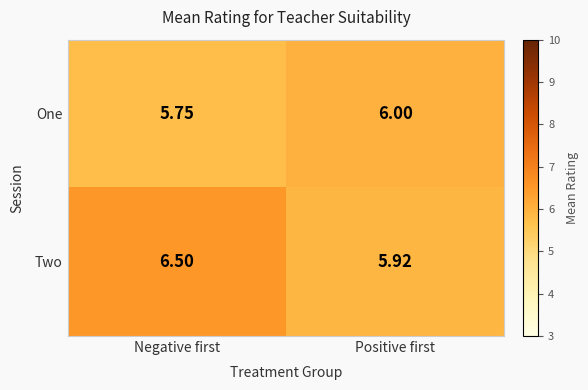

Which series has the largest range (max minus min)?

Two